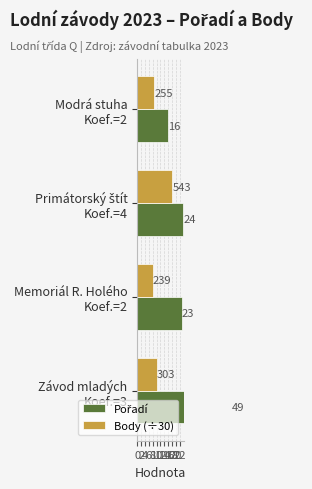

Rank the series by their maximum value, from lowest to highest.

Body (÷30), Pořadí